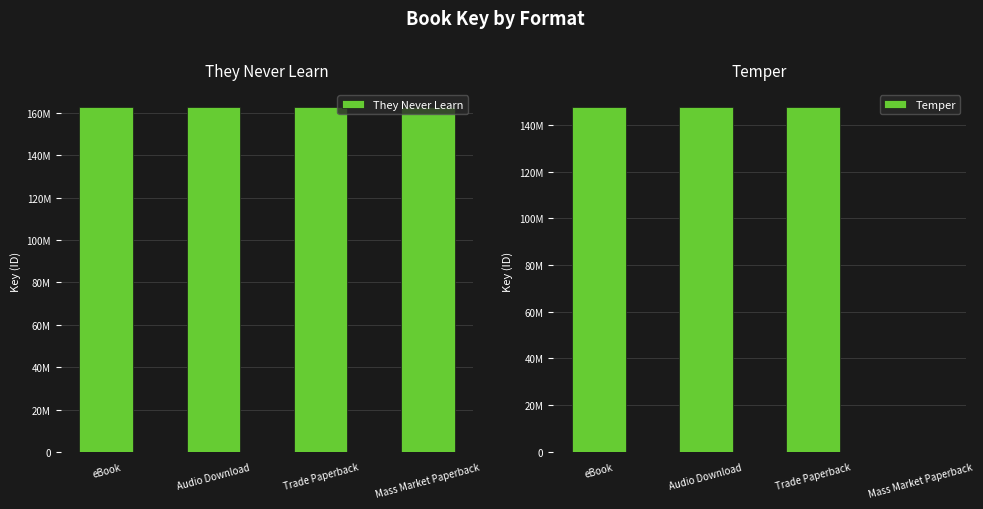

What is the label of the 2nd bar from the left?

Audio Download